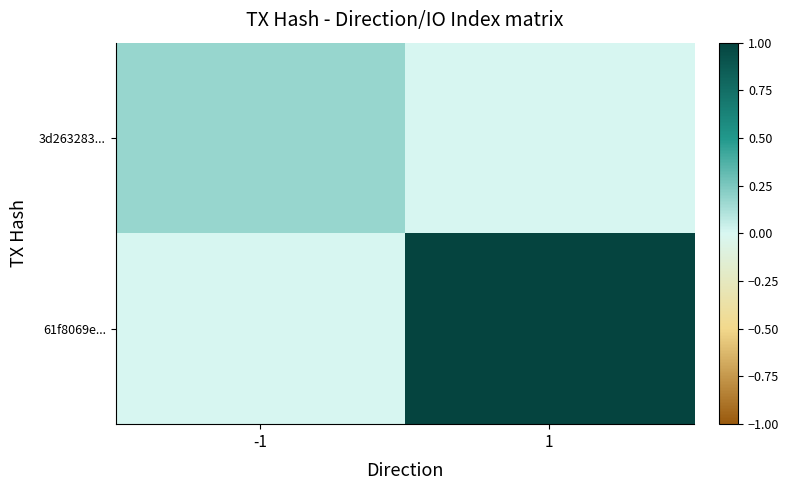

Which series changed the most between -1 and 1?

61f8069e...